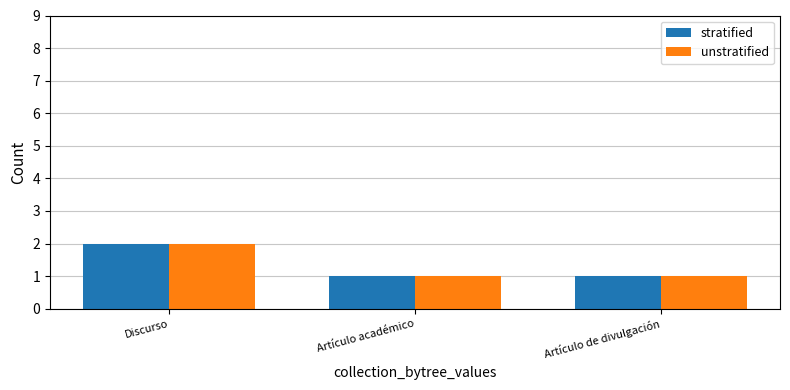

What is the difference between the unstratified values at Discurso and Artículo académico?

1